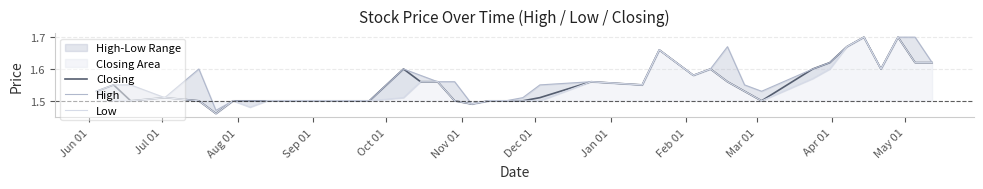

True or false: High and Closing cross at least once.

False